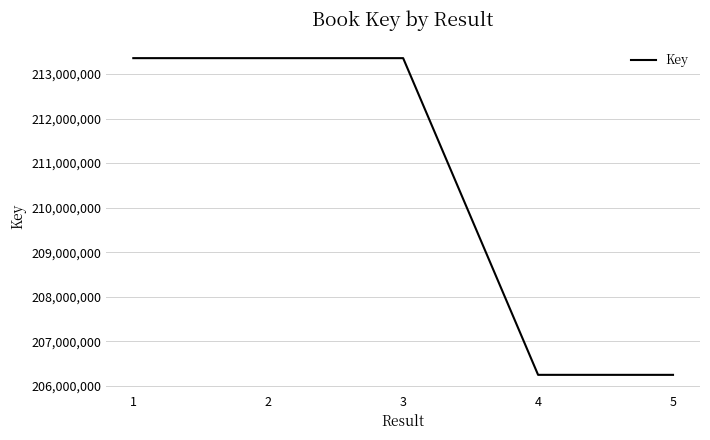

Where does the data first go above 213357712?

1